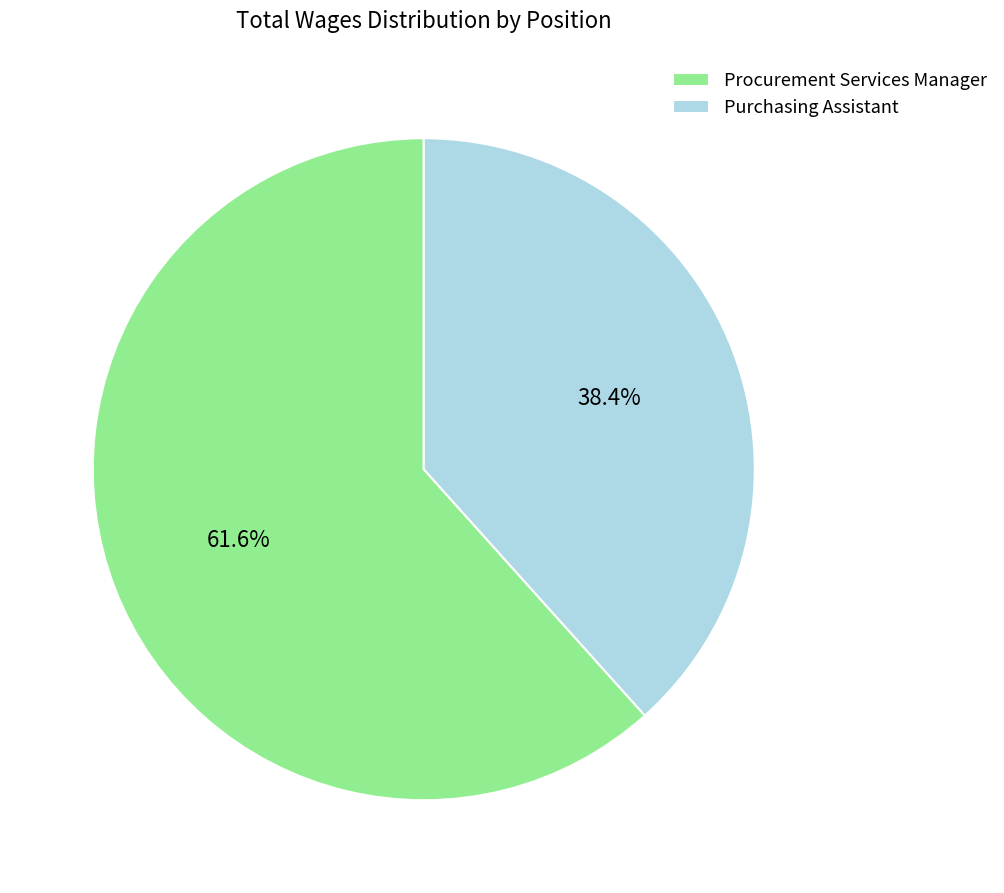

To the nearest percent, what is the difference between the largest and smallest slice percentages?

23%